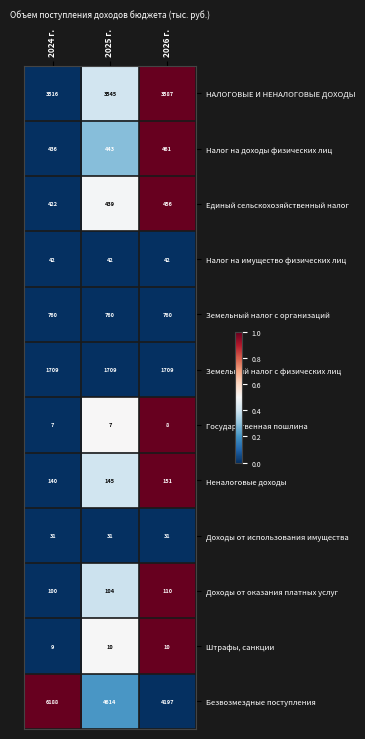

Rank the series at 2025 г. from lowest to highest value.

Государственная пошлина, Штрафы, санкции, Доходы от использования имущества, Налог на имущество физических лиц, Доходы от оказания платных услуг, Неналоговые доходы, Единый сельскохозяйственный налог, Налог на доходы физических лиц, Земельный налог с организаций, Земельный налог с физических лиц, НАЛОГОВЫЕ И НЕНАЛОГОВЫЕ ДОХОДЫ, Безвозмездные поступления